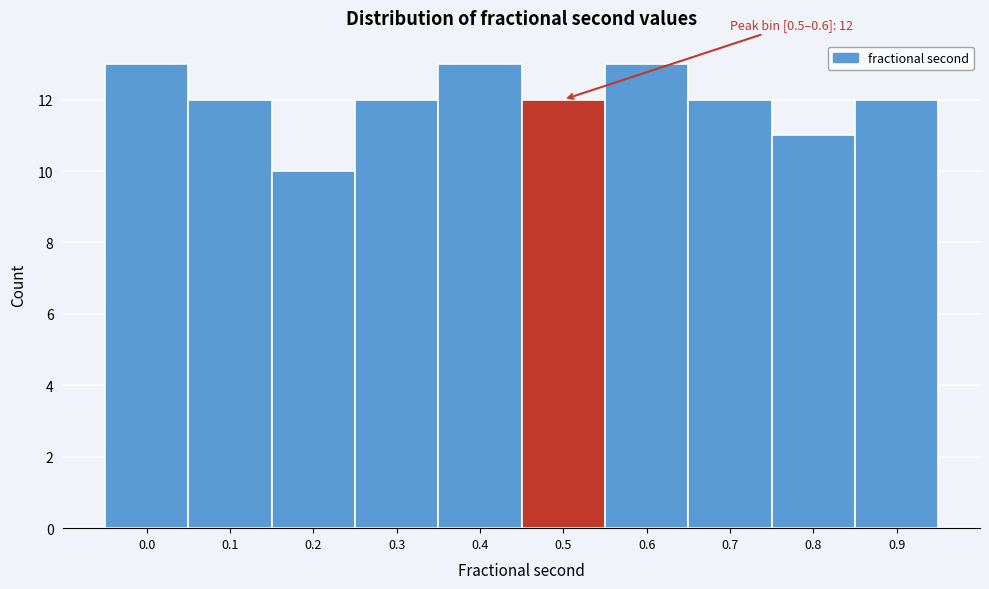

Reading right to left, what are all the values shown in this chart?

12	11	12	13	12	13	12	10	12	13